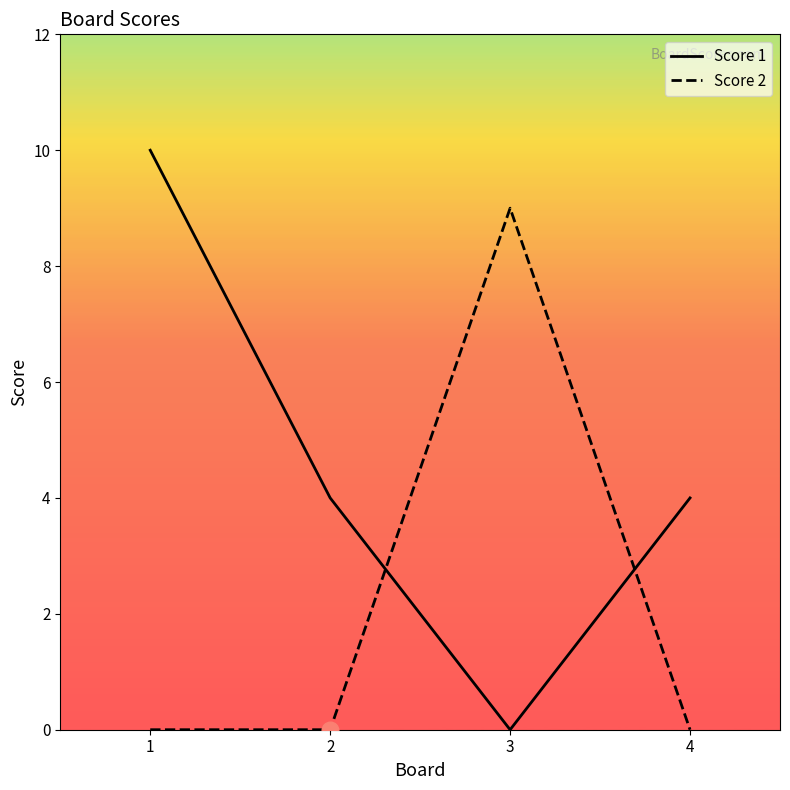

Reading right to left, extract all data points from this chart.

Score 1: 4	0	4	10
Score 2: 0	9	0	0